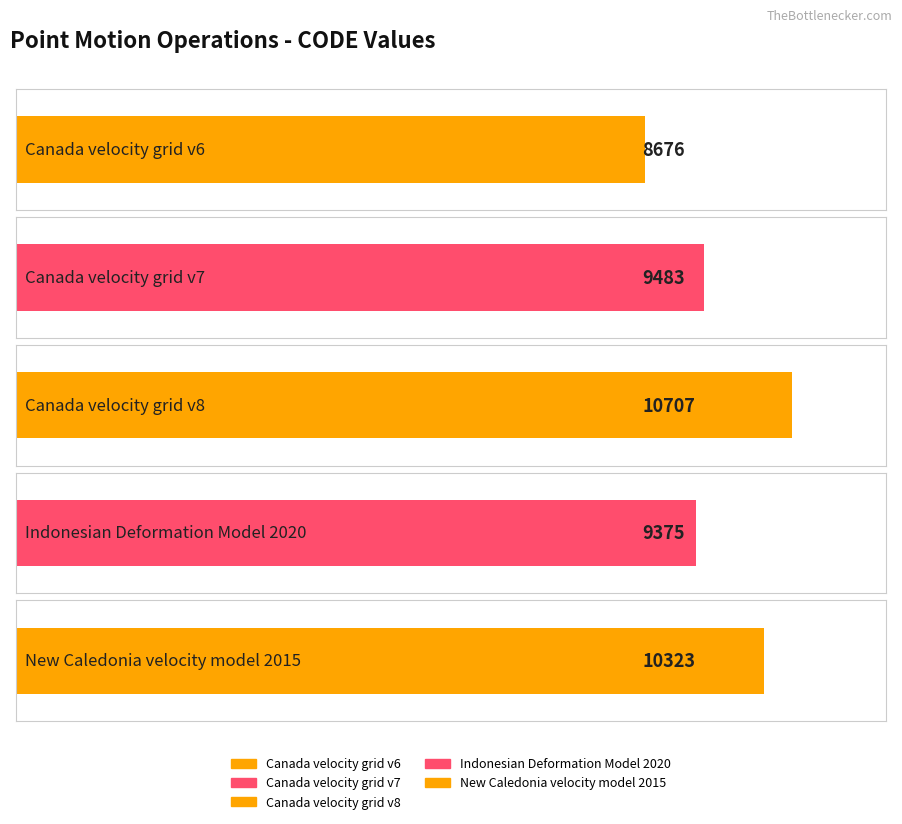

At which label does the data first exceed 9483?

Canada velocity grid v8